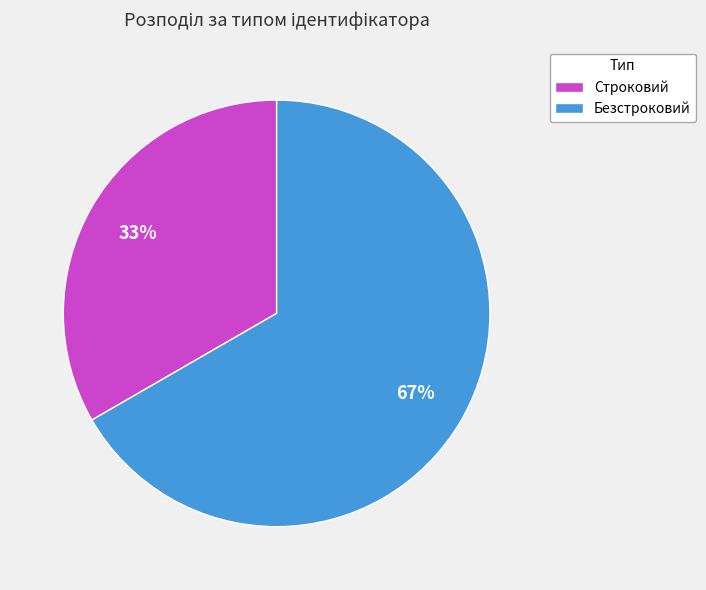

To the nearest percent, what is the average slice percentage?

50%